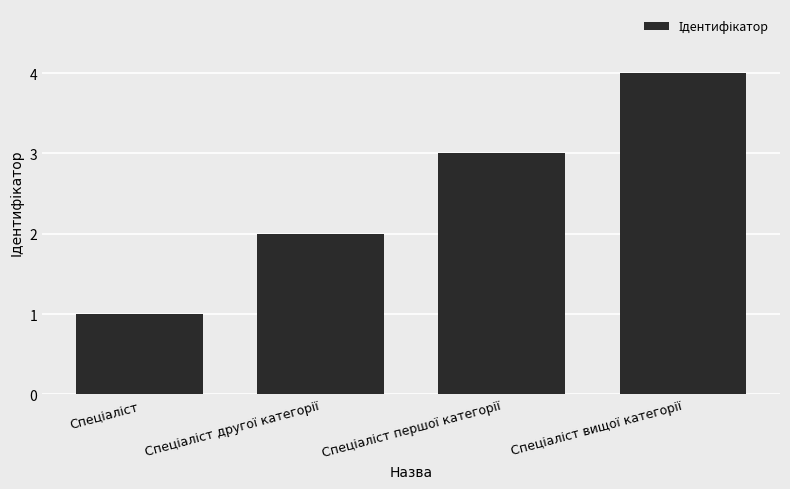

What is the sum of all values?

10